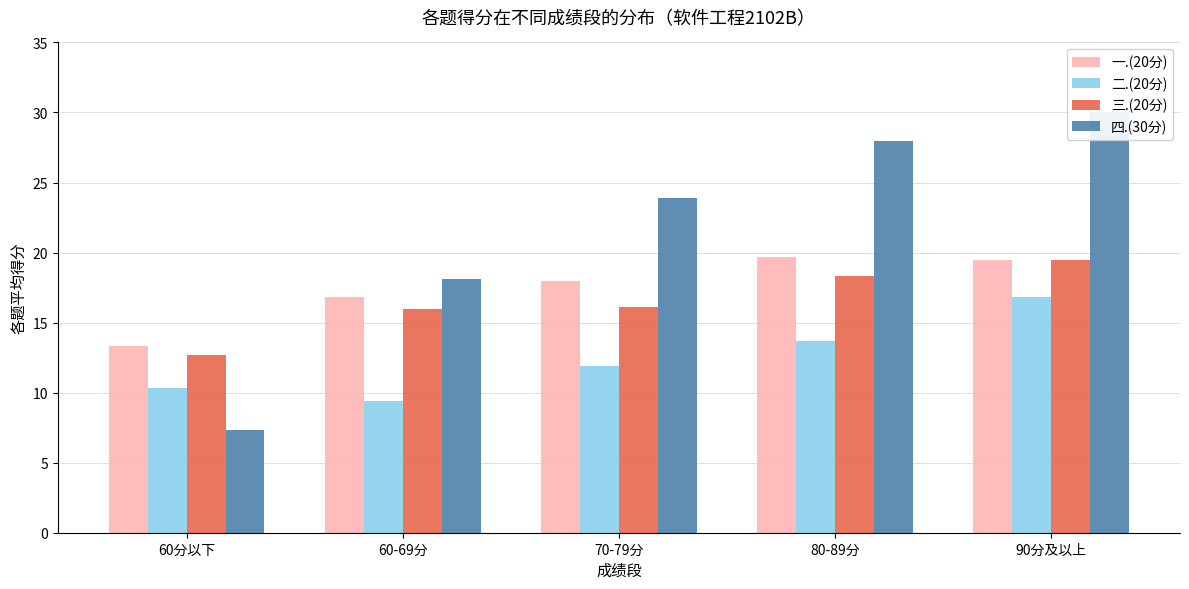

Rank the series at 90分及以上 from highest to lowest value.

四.(30分), 一.(20分), 三.(20分), 二.(20分)